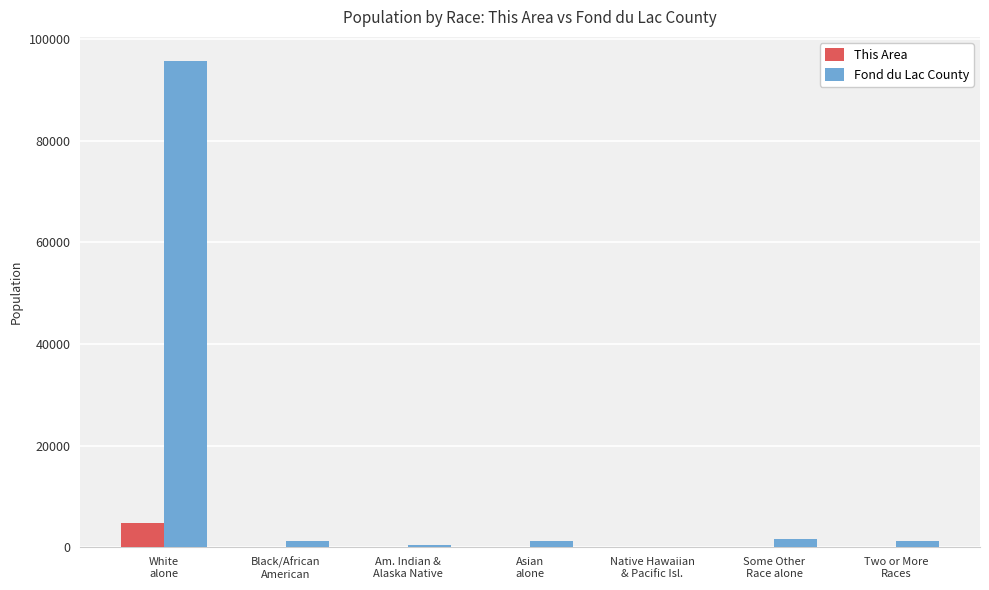

Which series has the largest total across all categories?

Fond du Lac County